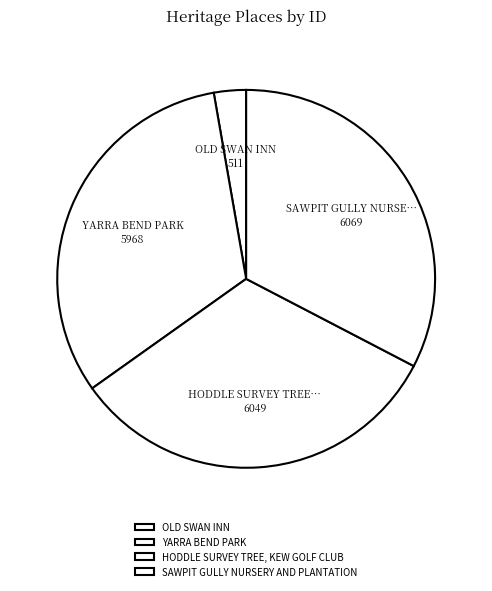

How many slices are in this pie chart?

4